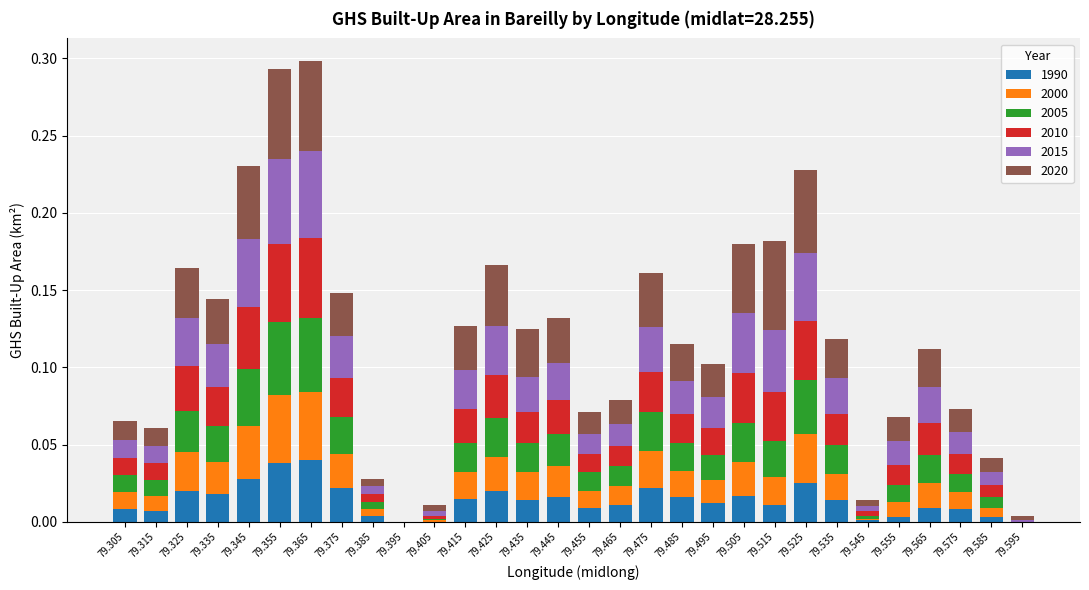

Count the number of data series in this chart.

6